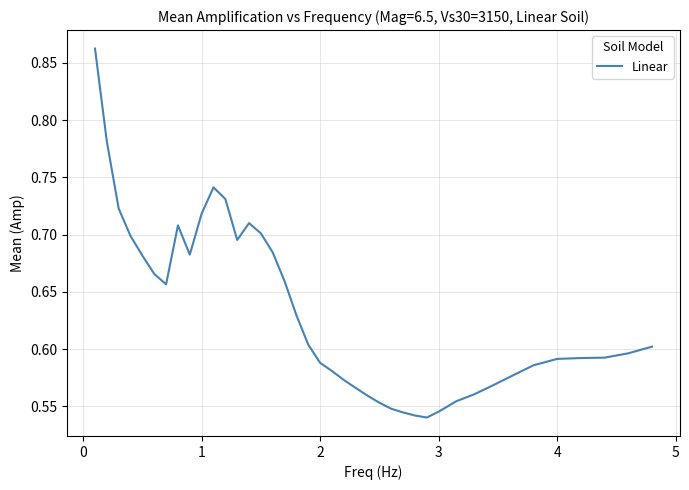

What is the difference between the maximum and minimum values?

0.3